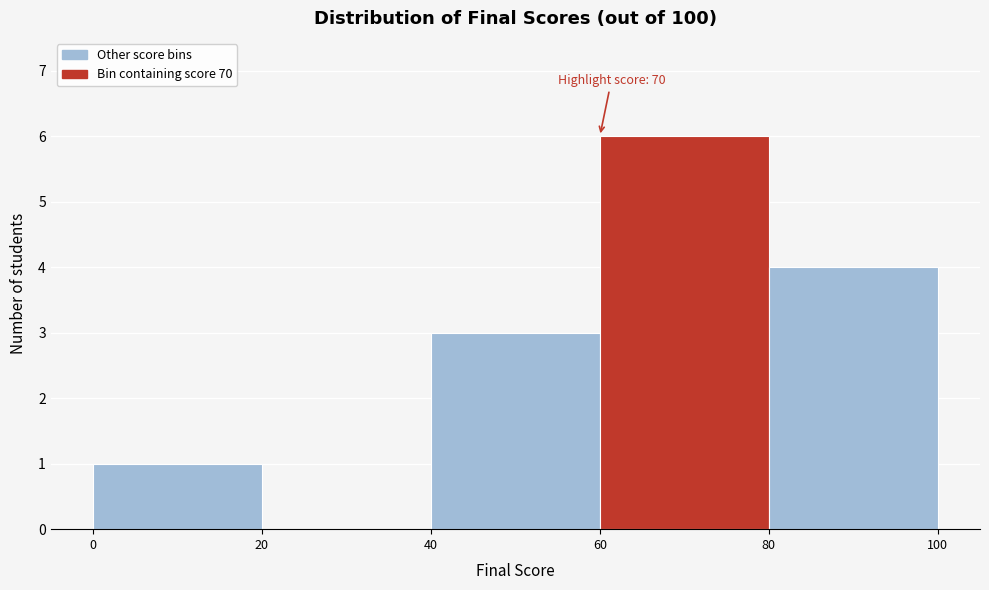

Over which range of the x-axis is the bar tallest?

60 to 80